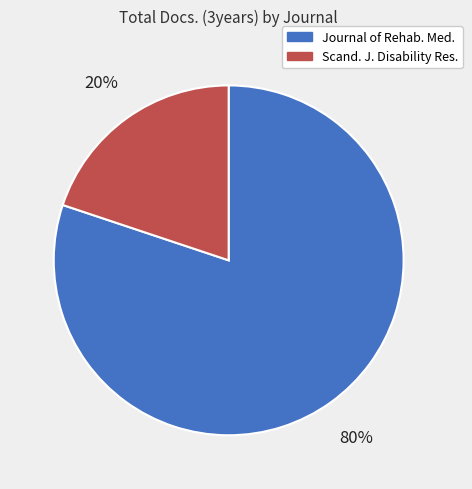

What is the smallest slice in the pie chart?

Scand. J. Disability Res.